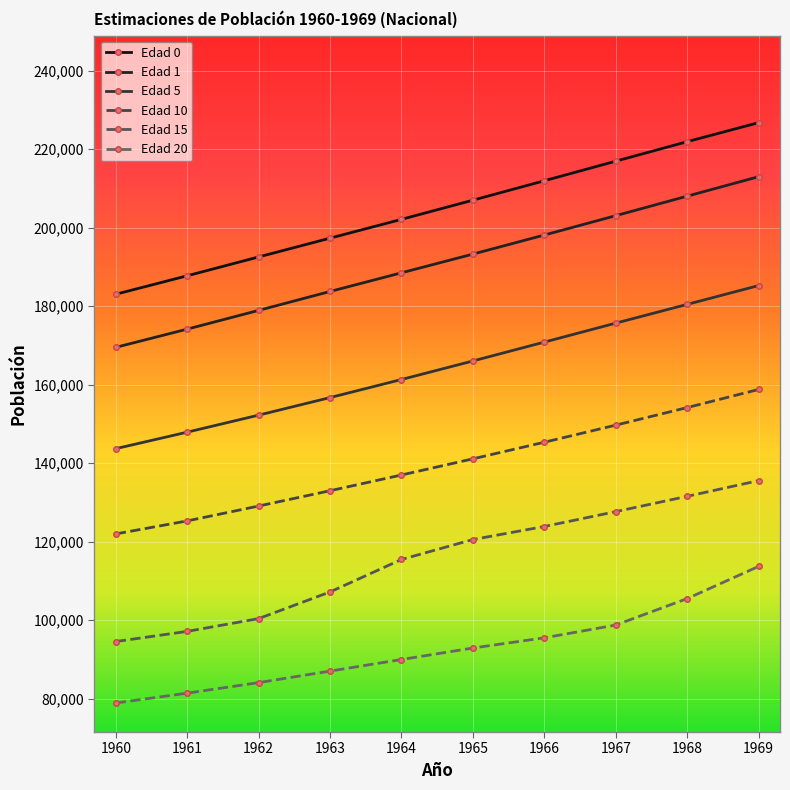

Is the value of Edad 5 at 1966 greater than the value of Edad 1 at 1964?

No